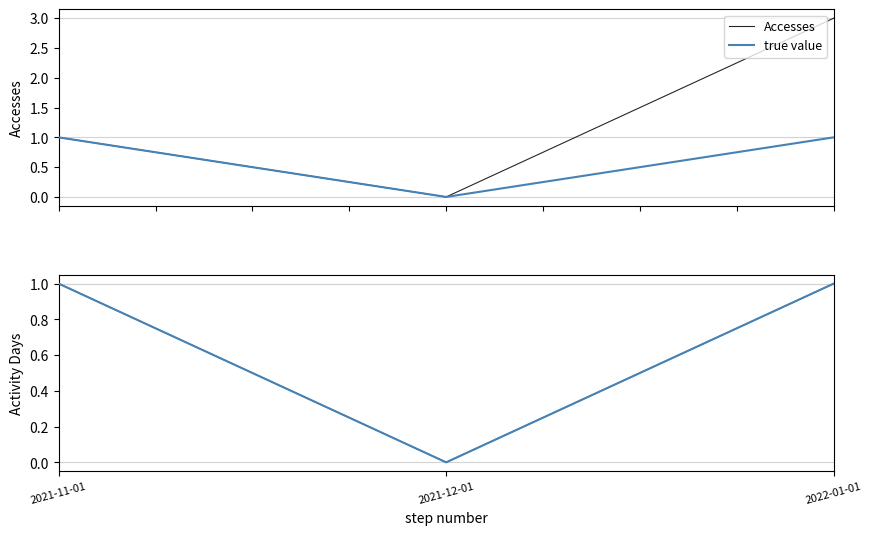

Where is Activity Days nearest to the value 0?

2021-12-01